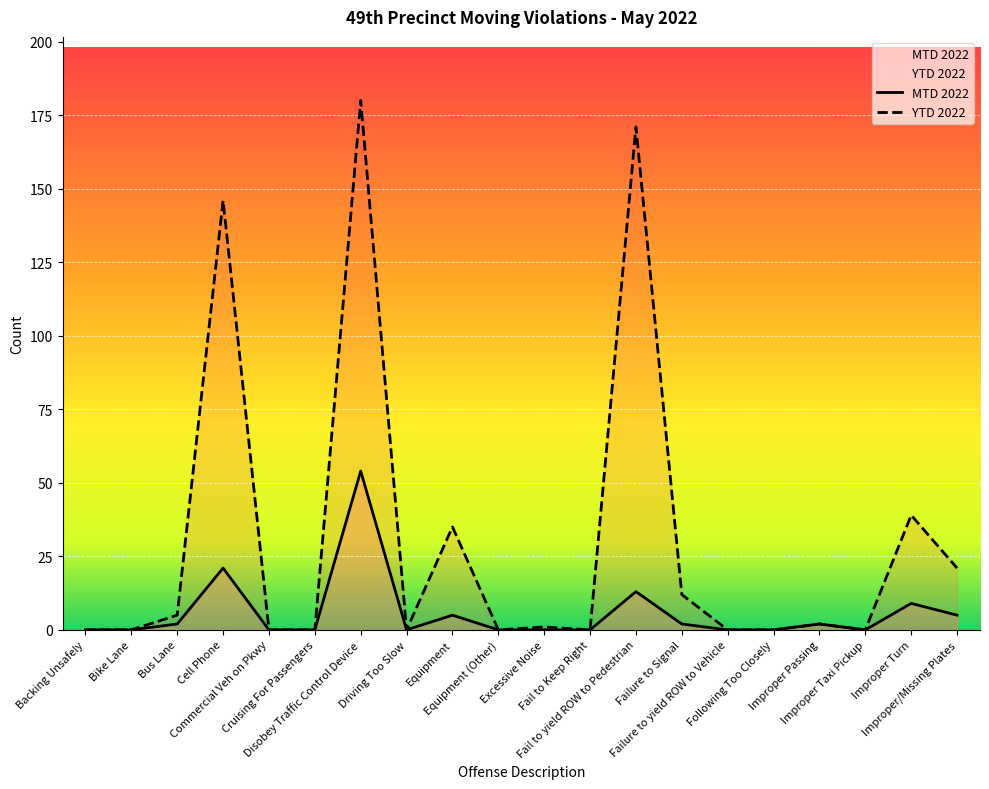

Reading right to left, list all the values displayed in this chart.

MTD 2022: Improper/Missing Plates=5	Improper Turn=9	Improper Taxi Pickup=0	Improper Passing=2	Following Too Closely=0	Failure to yield ROW to Vehicle=0	Failure to Signal=2	Fail to yield ROW to Pedestrian=13	Fail to Keep Right=0	Excessive Noise=0	Equipment (Other)=0	Equipment=5	Driving Too Slow=0	Disobey Traffic Control Device=54	Cruising For Passengers=0	Commercial Veh on Pkwy=0	Cell Phone=21	Bus Lane=2	Bike Lane=0	Backing Unsafely=0
YTD 2022: Improper/Missing Plates=21	Improper Turn=39	Improper Taxi Pickup=0	Improper Passing=2	Following Too Closely=0	Failure to yield ROW to Vehicle=0	Failure to Signal=12	Fail to yield ROW to Pedestrian=171	Fail to Keep Right=0	Excessive Noise=1	Equipment (Other)=0	Equipment=35	Driving Too Slow=0	Disobey Traffic Control Device=180	Cruising For Passengers=0	Commercial Veh on Pkwy=0	Cell Phone=146	Bus Lane=5	Bike Lane=0	Backing Unsafely=0